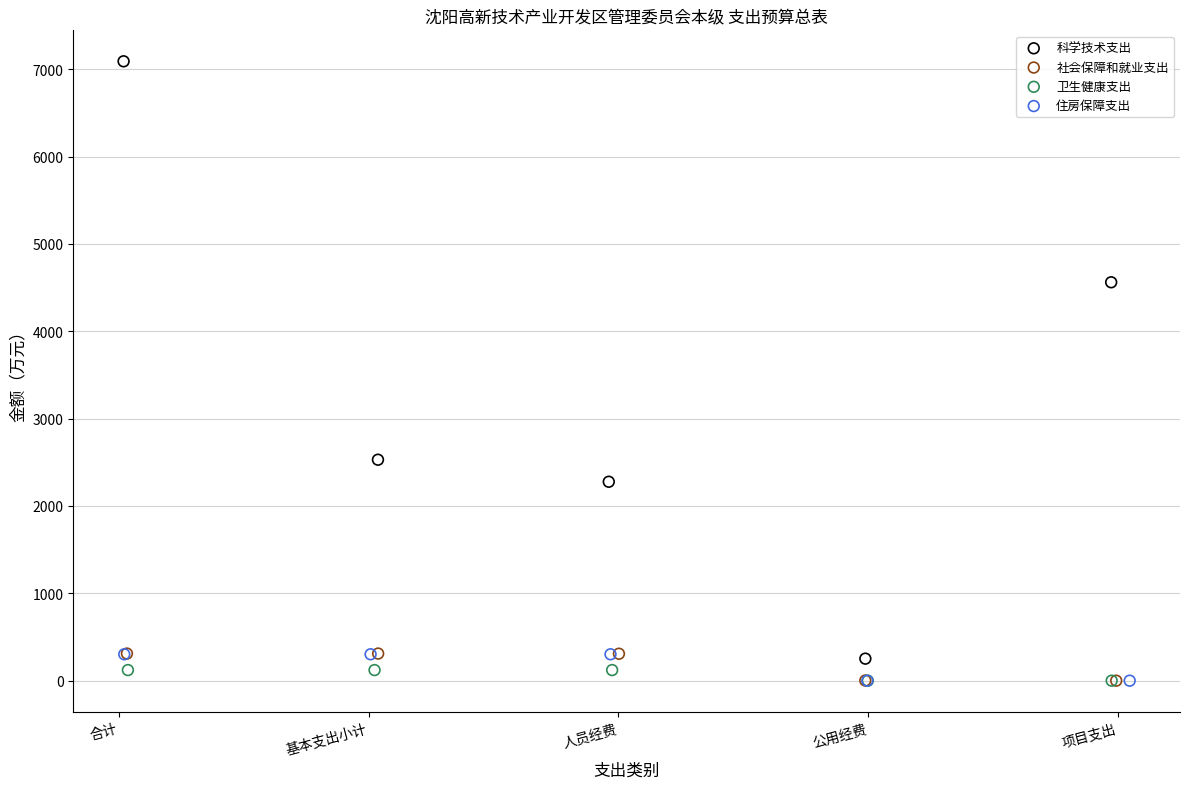

Which series contains the highest Y value?

科学技术支出